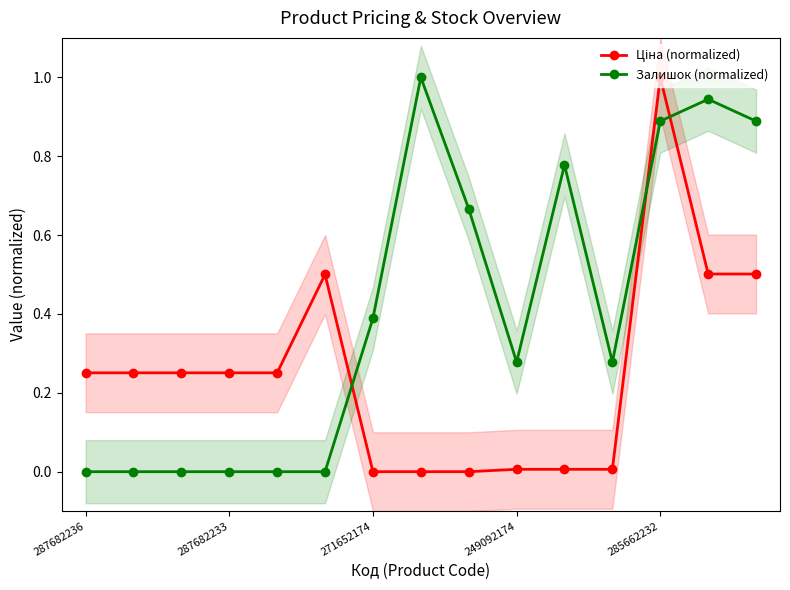

Which series has the largest total across all categories?

Залишок (normalized)